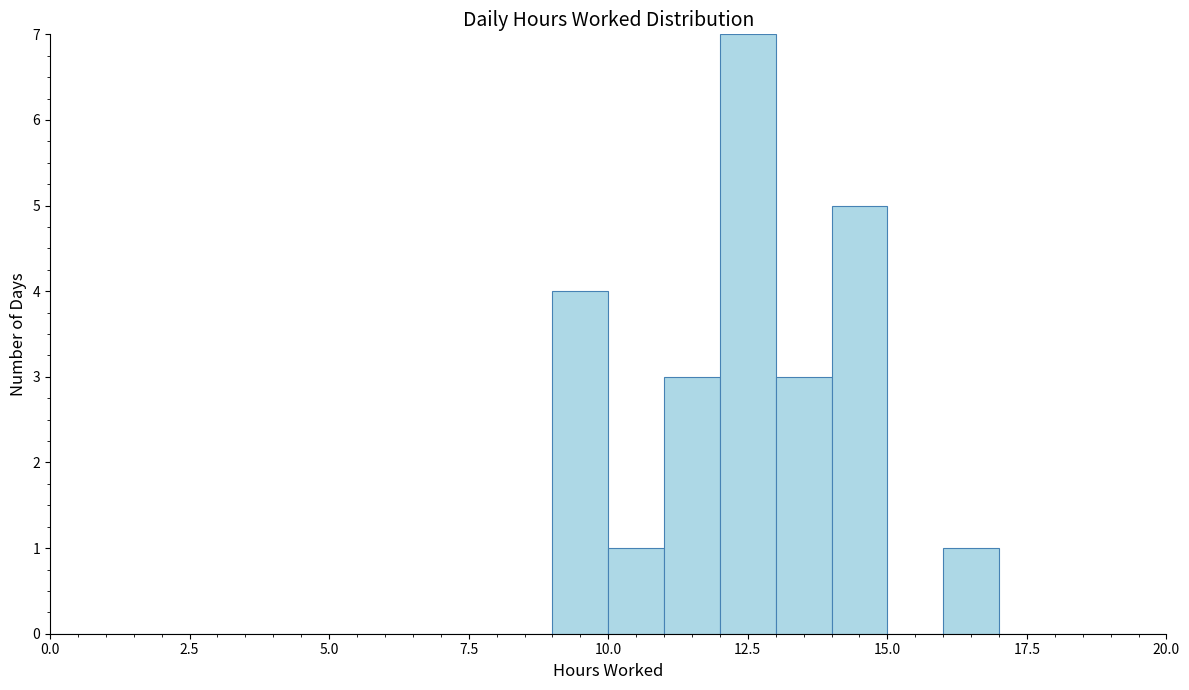

Read against the x-axis, roughly where is the centre of the tallest bar?

12.5